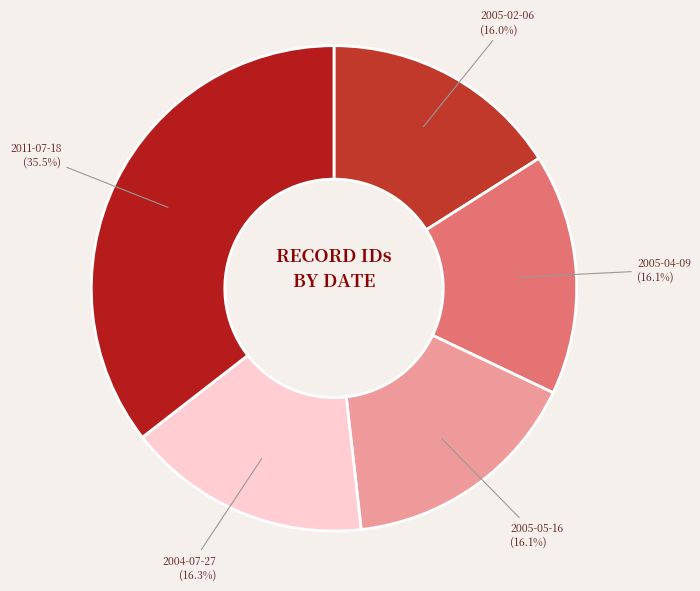

How much of the chart is everything except 2004-07-27?

83.7%